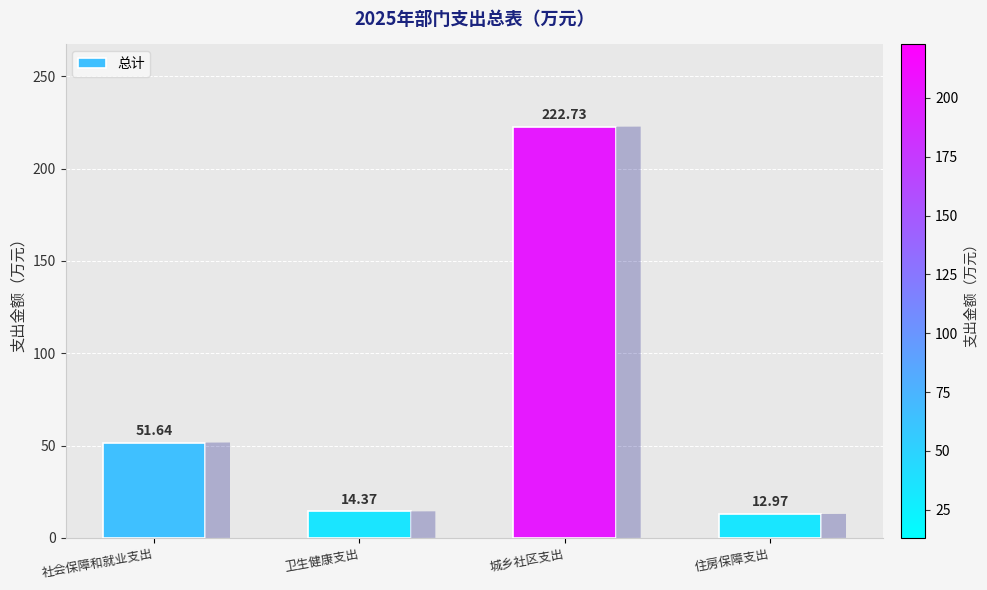

At which label does the data first exceed 51?

社会保障和就业支出